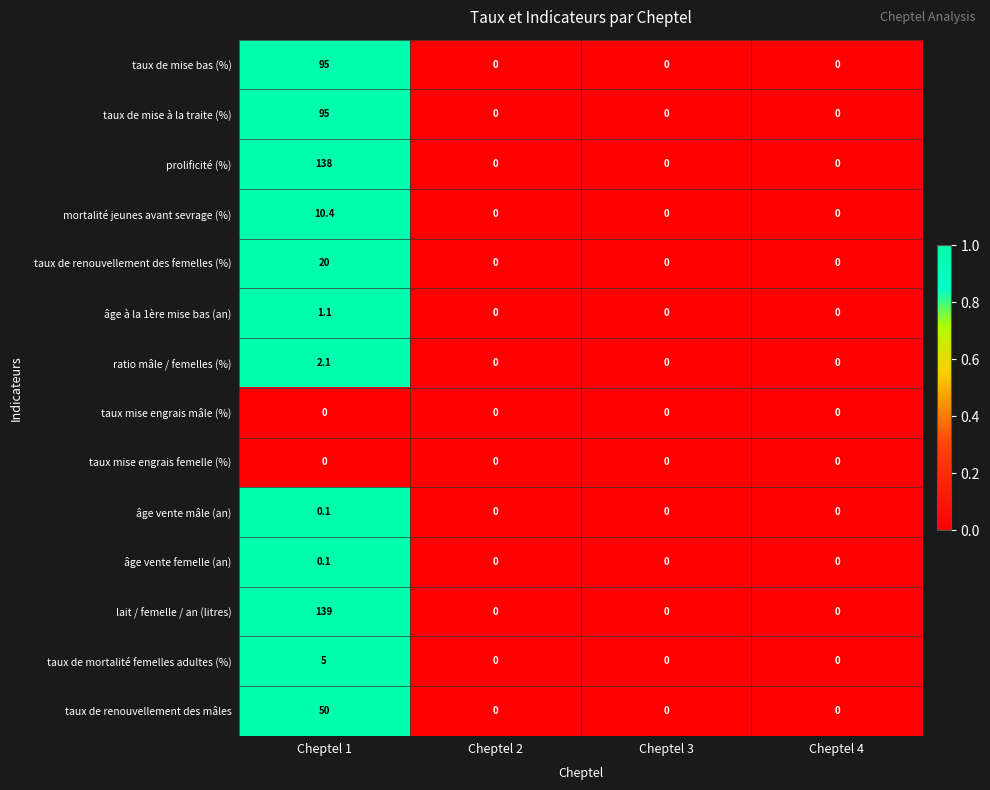

At which category is the sum across all series the highest?

Cheptel 1